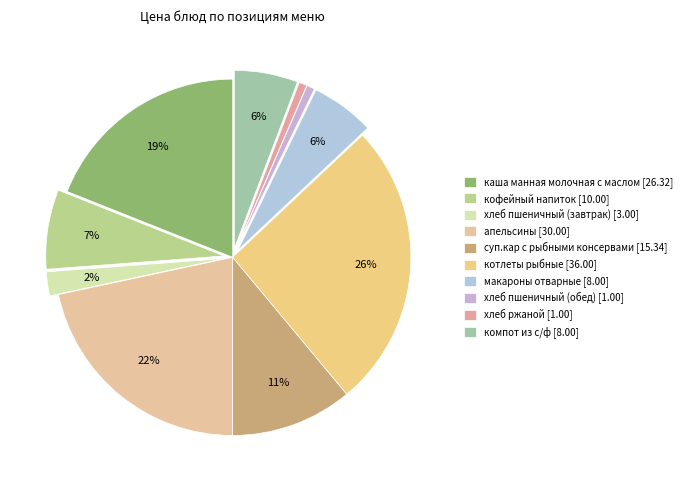

Count the number of slices in the pie.

10